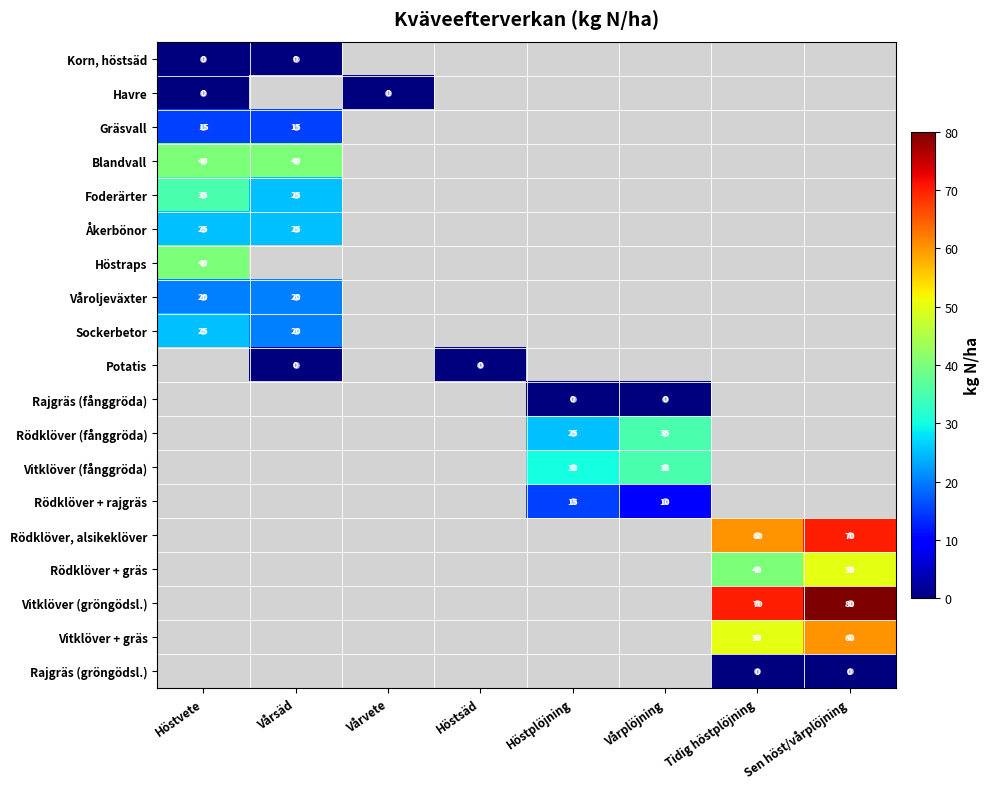

What is the sum of the Blandvall values at Vårsäd and Höstvete?

80